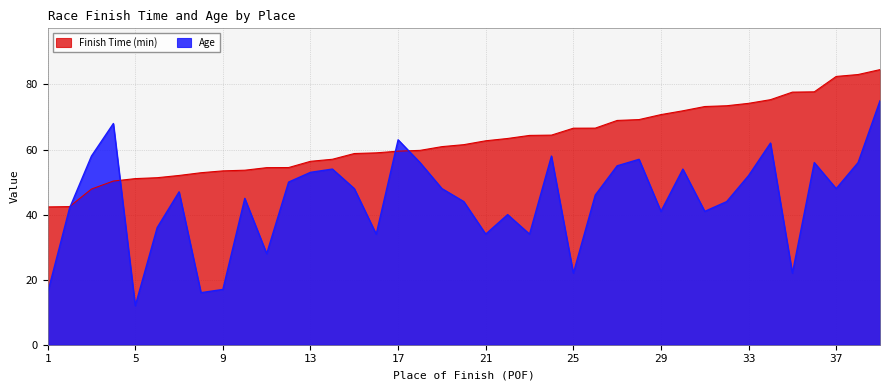

What is the difference between the maximum and minimum values in the Age series?

63.0